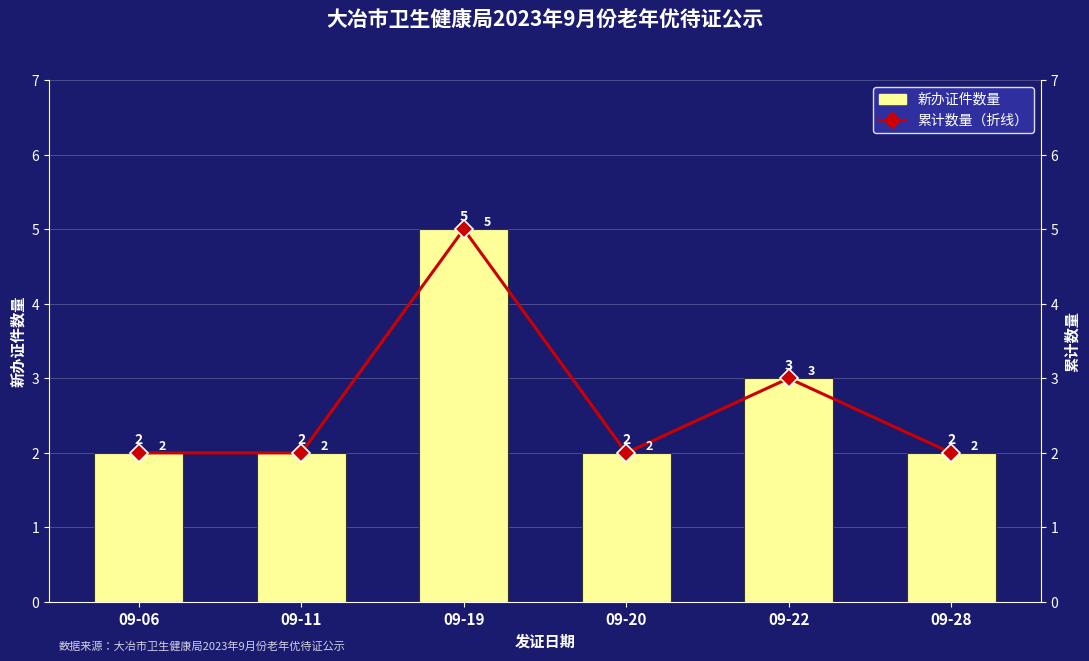

Reading left to right, extract all data points from this chart.

新办证件数量: 09-06=2	09-11=2	09-19=5	09-20=2	09-22=3	09-28=2
累计数量（折线）: 09-06=2	09-11=2	09-19=5	09-20=2	09-22=3	09-28=2